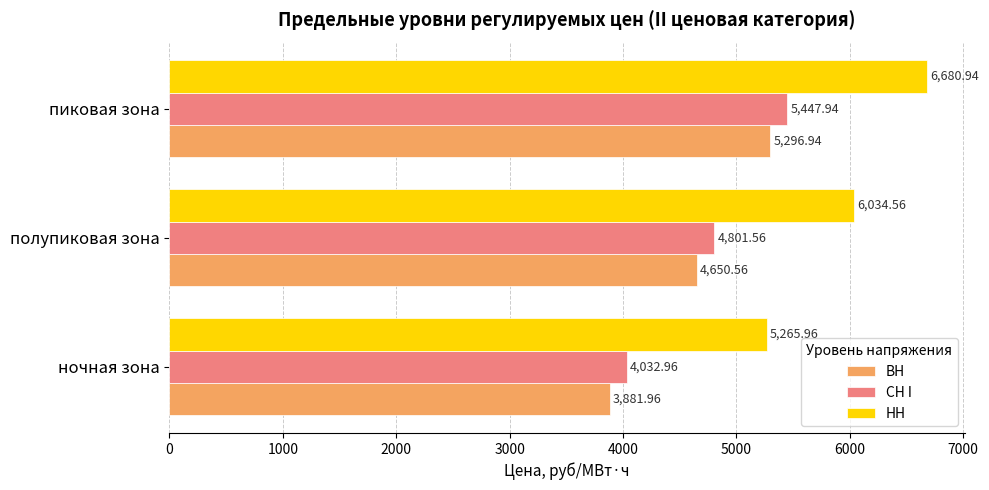

List the series in order of their peak value, highest first.

НН, СН I, ВН